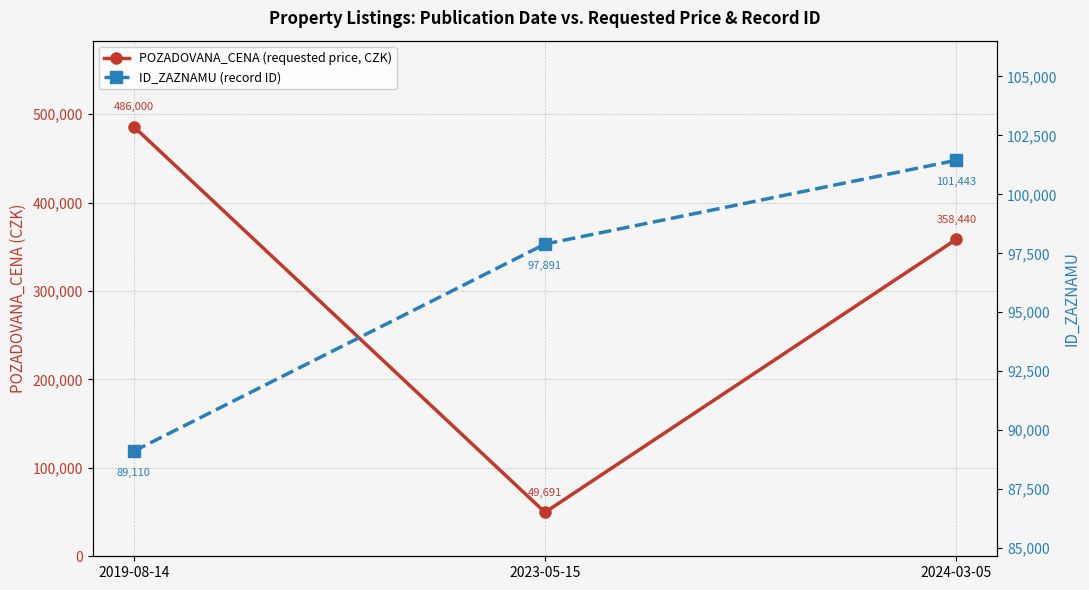

How many POZADOVANA_CENA (requested price, CZK) values are between 49691 and 486000?

3